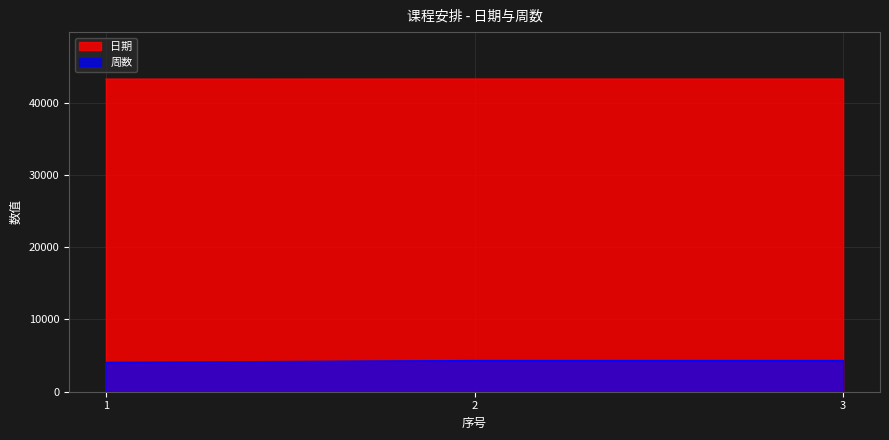

Where is 周数 nearest to the value 4199?

1